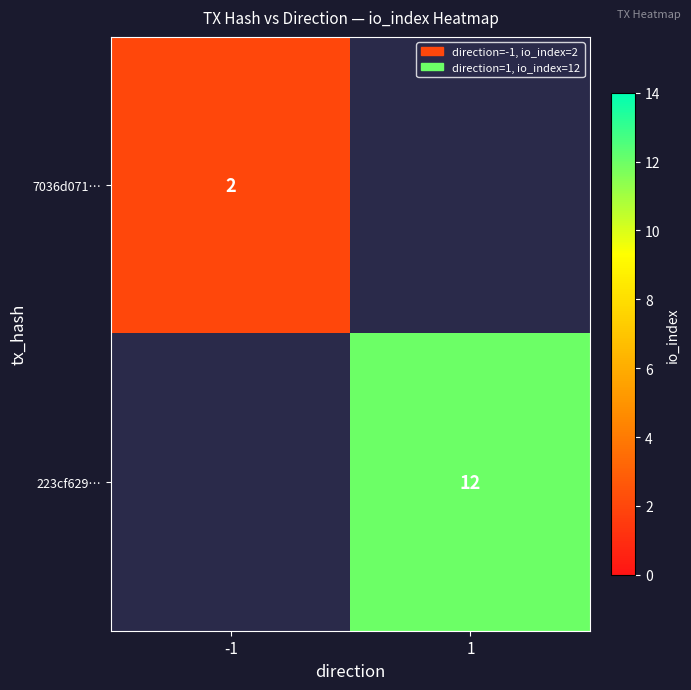

True or false: 7036d071… has a value of 2.7 at -1.

False